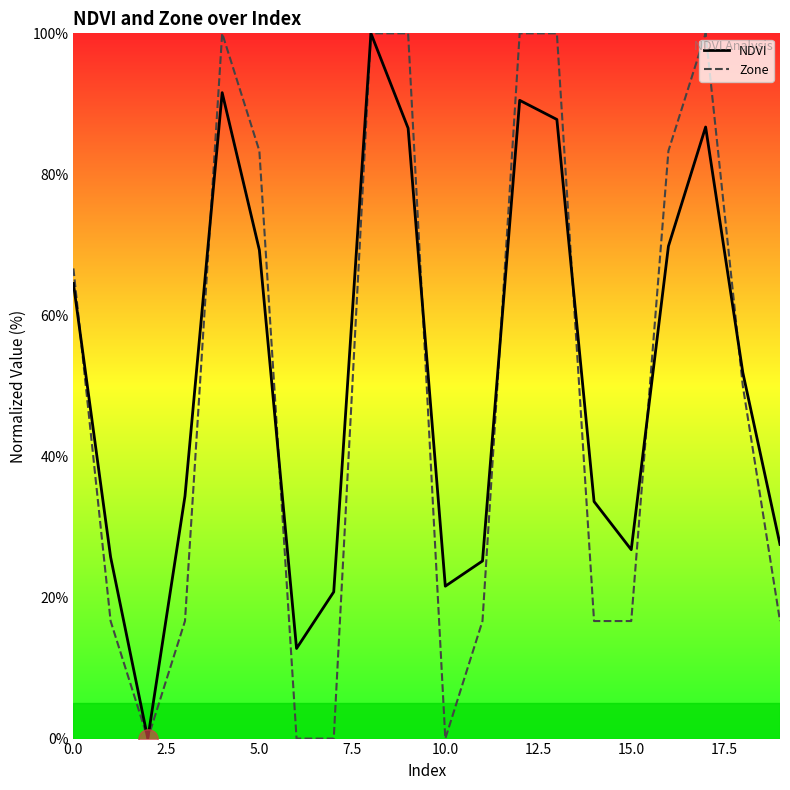

What is the maximum value shown in the chart?

100.0